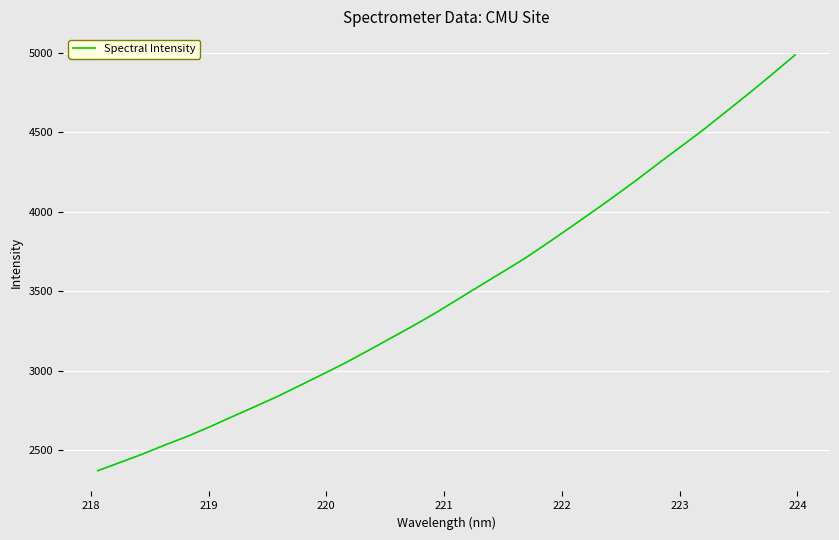

What is the minimum value shown in the chart?

2370.7